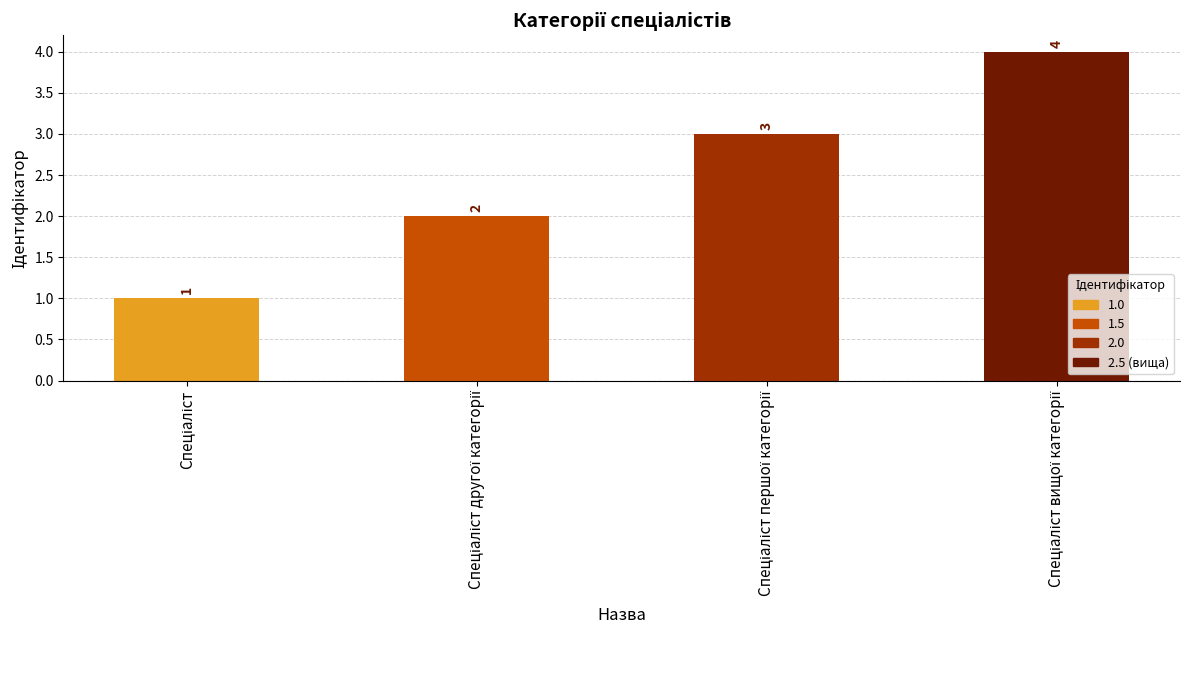

What is the difference between the maximum and minimum values?

3